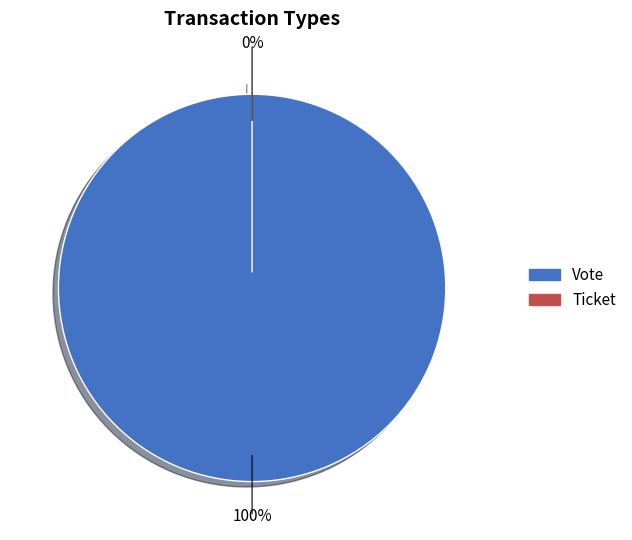

To the nearest percent, what portion does Vote represent?

100%